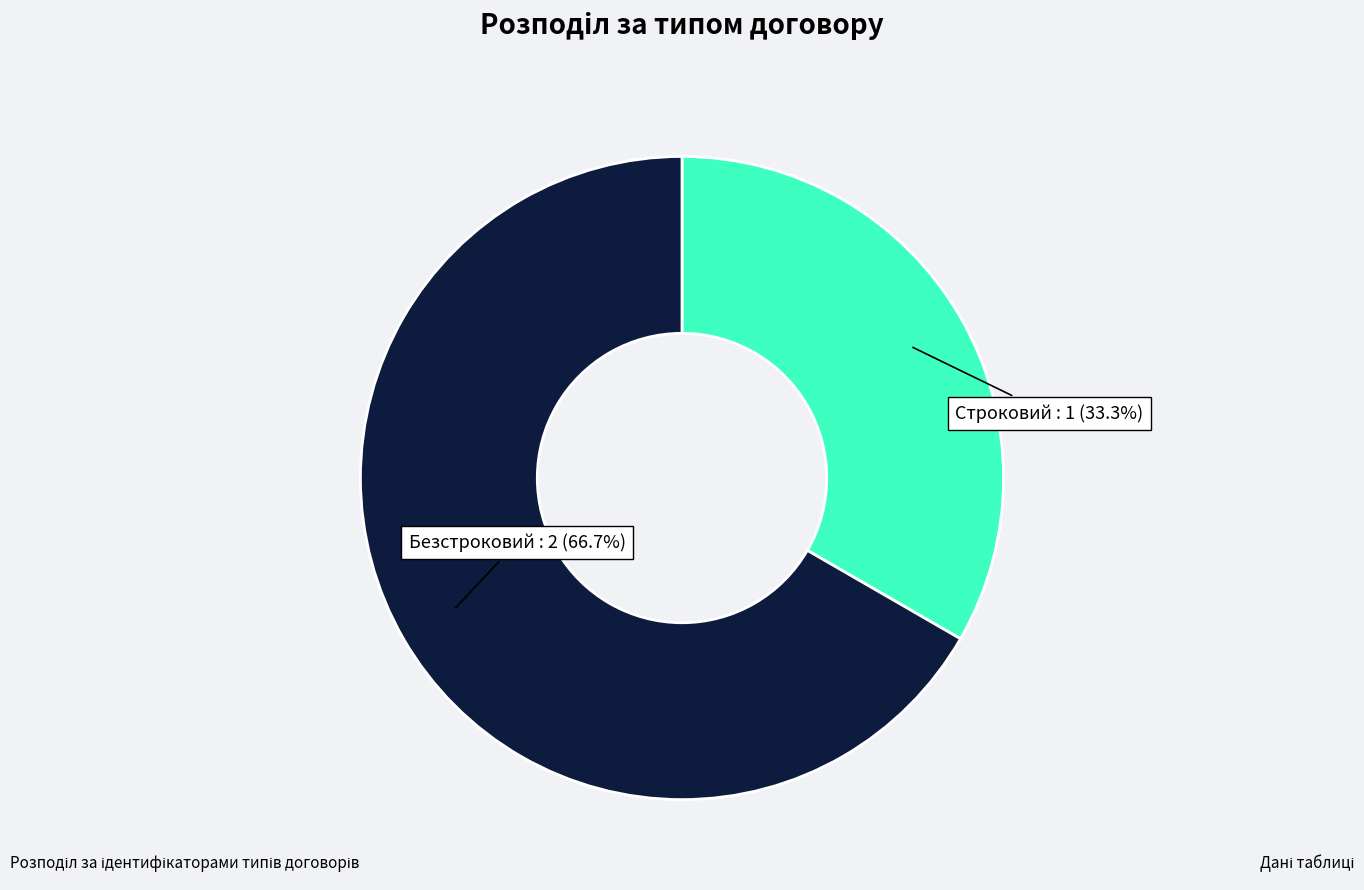

Is there a majority slice in this chart?

Yes